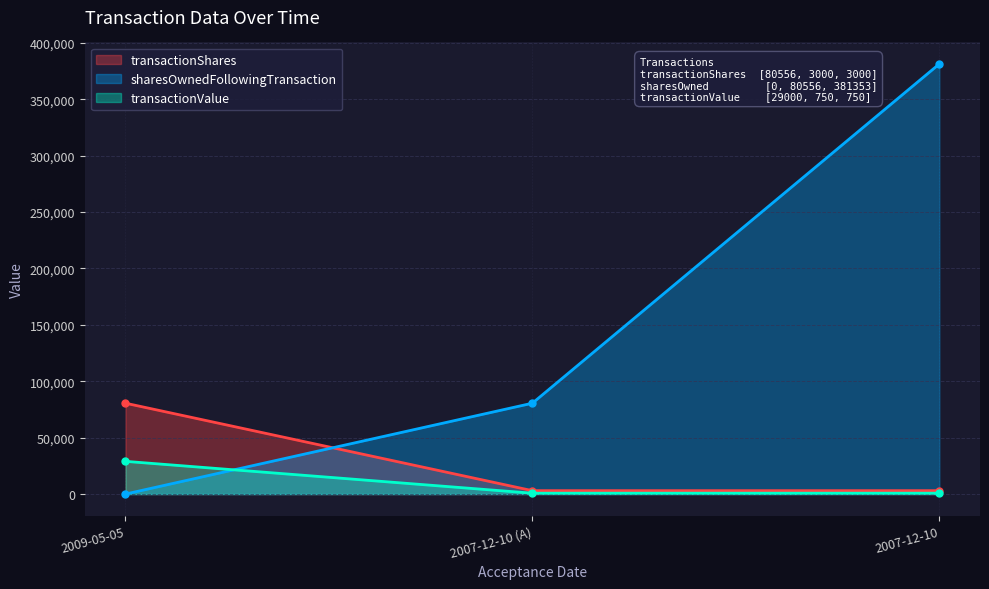

Rank the series at 2007-12-10 from highest to lowest value.

sharesOwnedFollowingTransaction, transactionShares, transactionValue